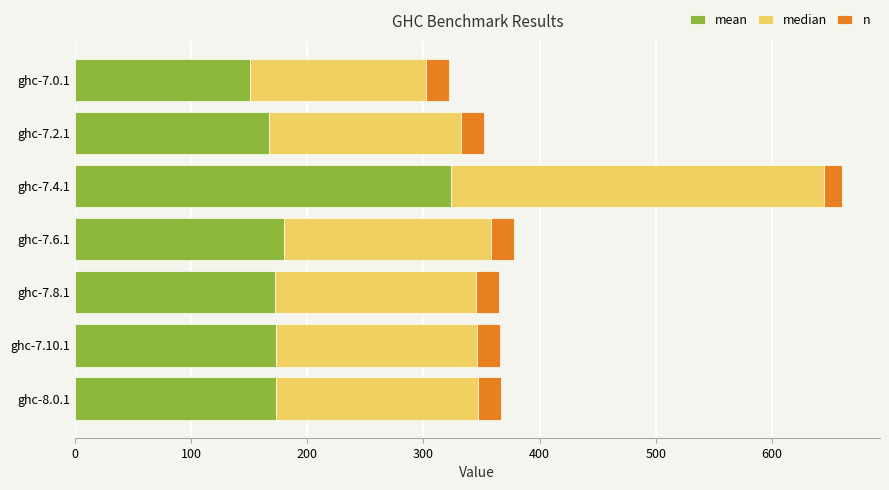

What is the total value across all series at ghc-8.0.1?

366.8